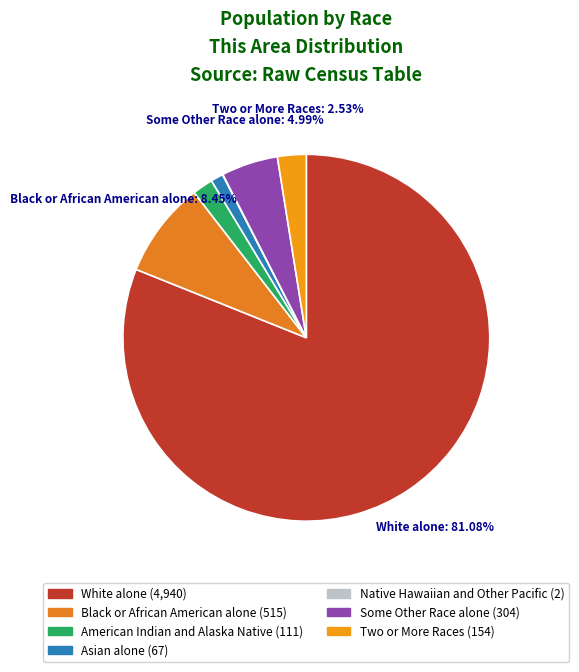

Rank the categories by value from highest to lowest.

White alone, Black or African American alone, Some Other Race alone, Two or More Races, American Indian and Alaska Native, Asian alone, Native Hawaiian and Other Pacific